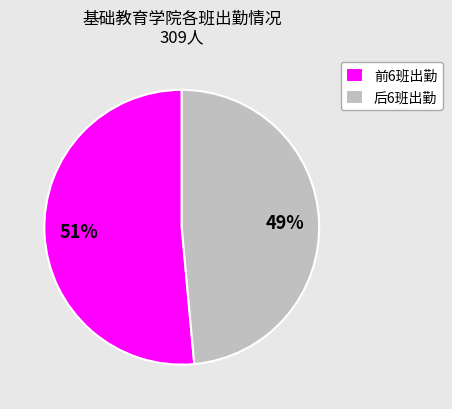

What percentage is the 前6班出勤 slice, to the nearest percent?

51%